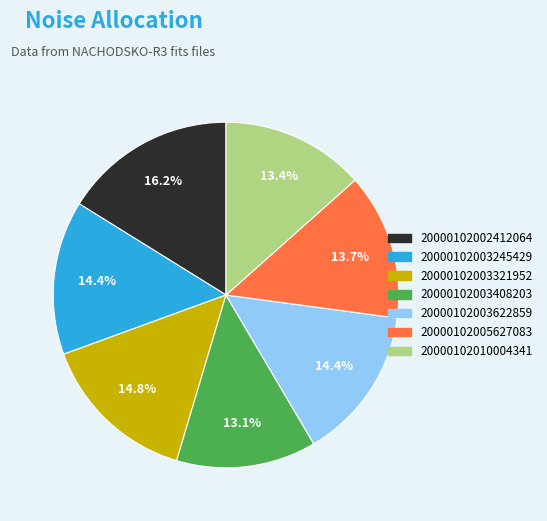

Approximately how many times larger is the value at 20000102002412064 compared to 20000102003622859?

1.1